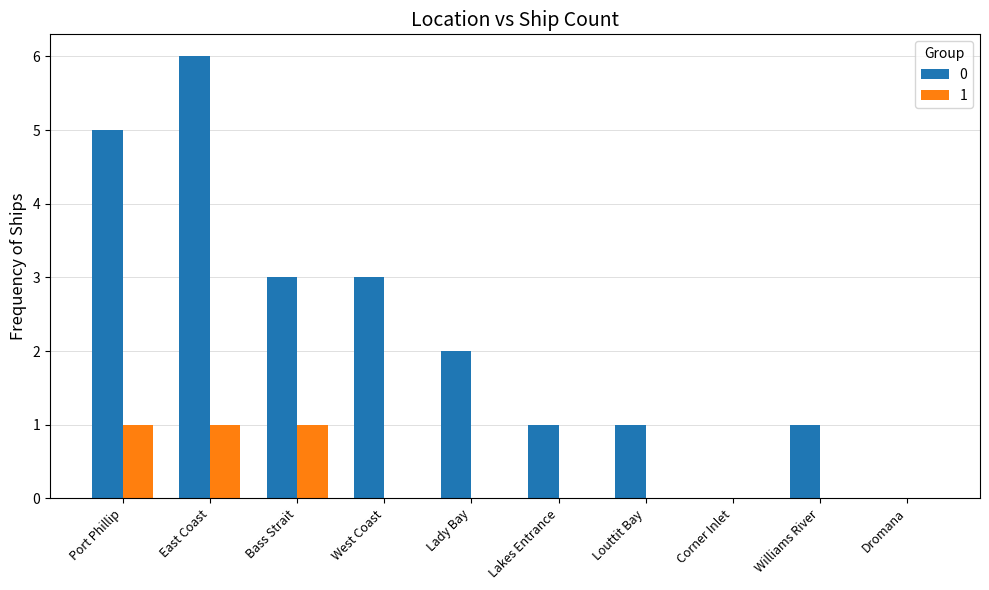

The 0 series shows 0 at Williams River. True or false?

False